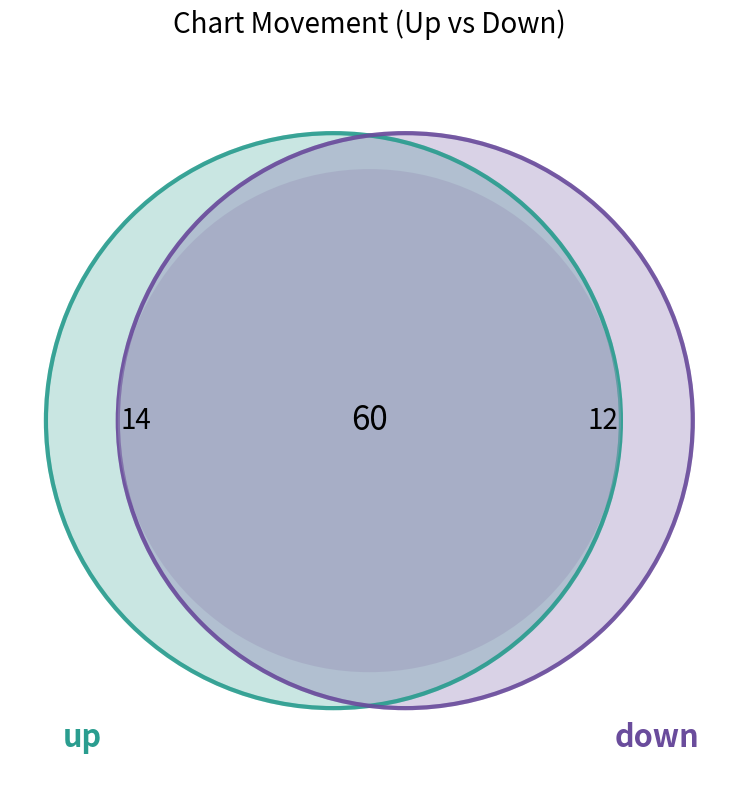

Which slice represents more than half of the pie?

up